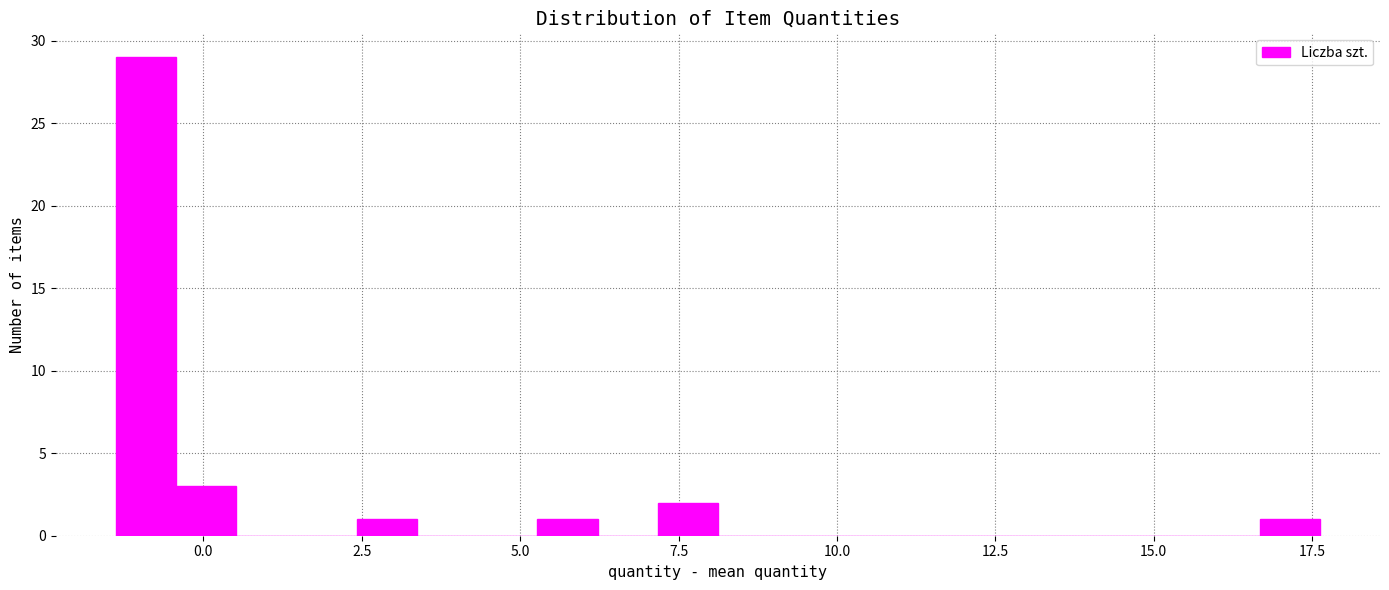

Around what value on the x-axis is the tallest bar? Give the approximate position of its centre, as read against the axis.

-1.0